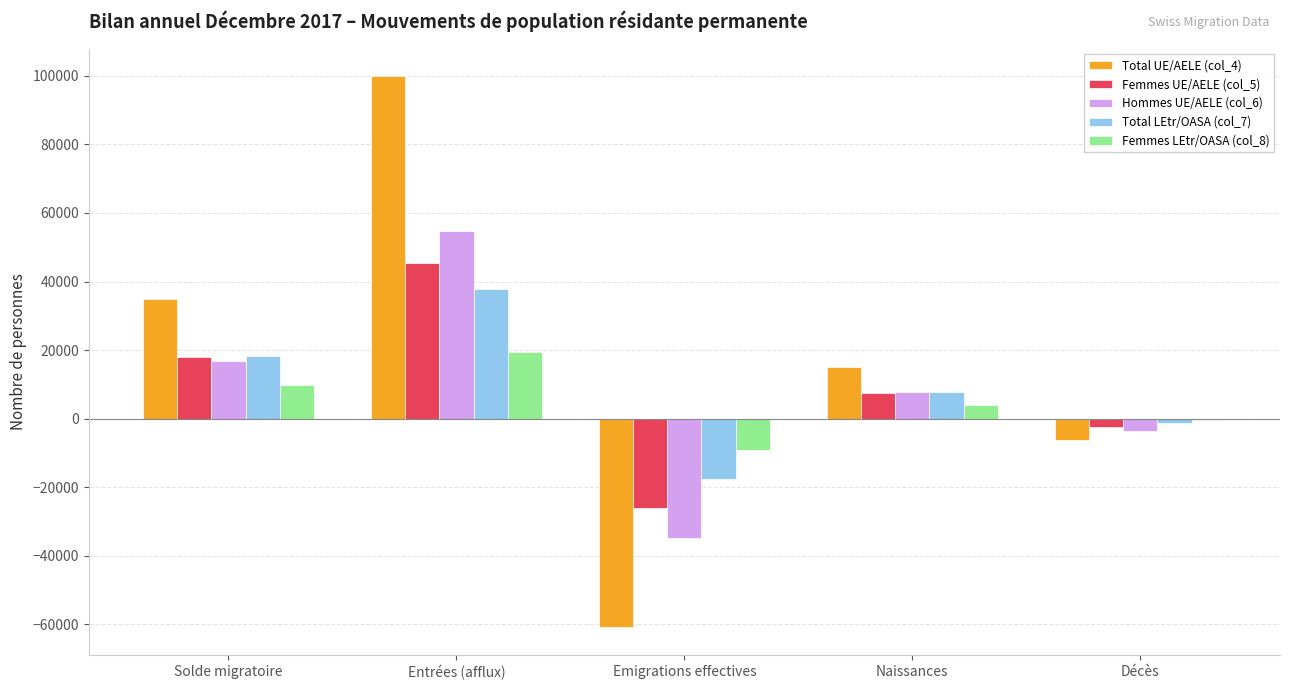

Reading left to right, what are all the values shown in this chart?

Total UE/AELE (col_4): 34996	99903	-60840	15215	-6070
Femmes UE/AELE (col_5): 18120	45271	-26056	7388	-2351
Hommes UE/AELE (col_6): 16876	54632	-34784	7827	-3719
Total LEtr/OASA (col_7): 18225	37900	-17718	7838	-1316
Femmes LEtr/OASA (col_8): 9736	19458	-9027	3861	-512